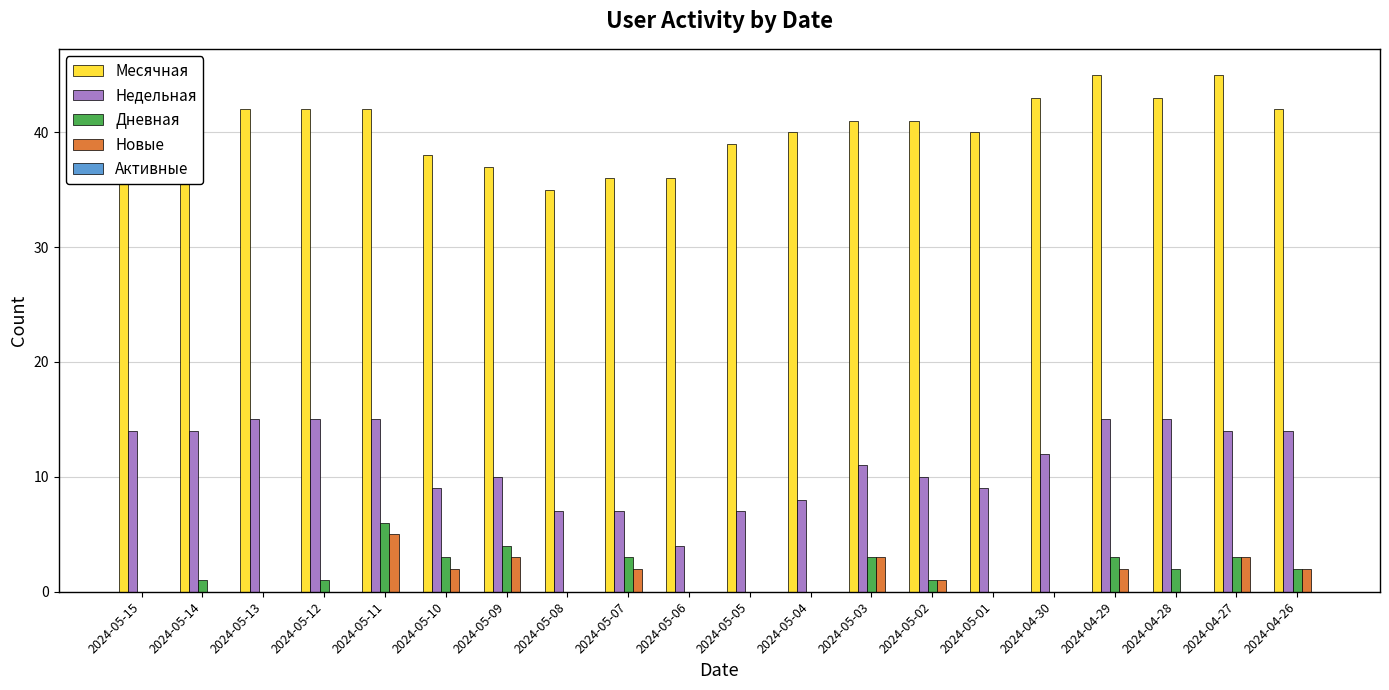

What is the sum of all Месячная values?

809